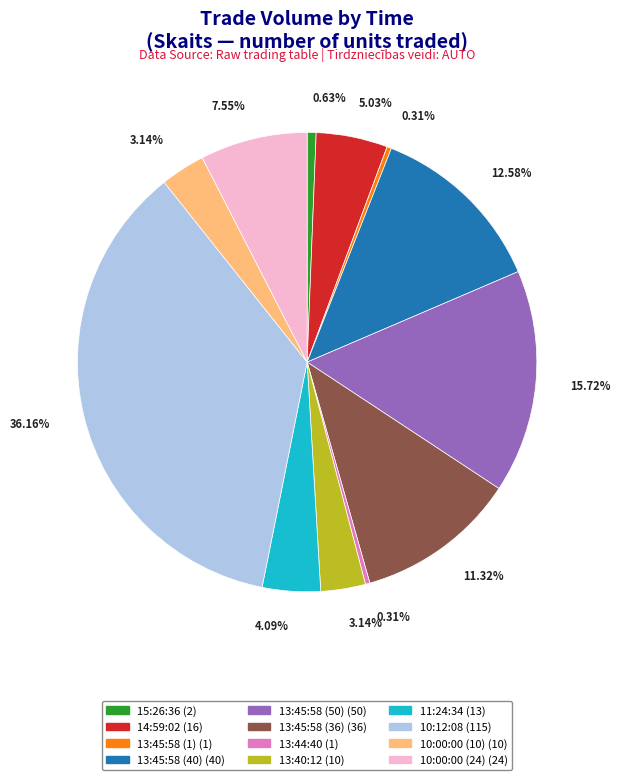

What portion of the pie excludes 13:40:12?

96.9%